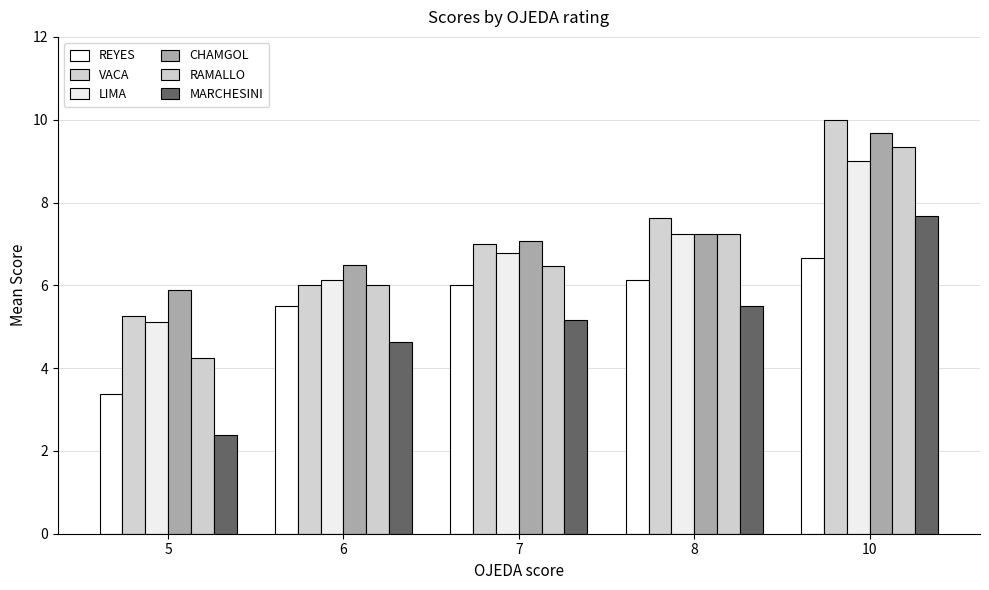

What is the maximum value for LIMA?

9.0